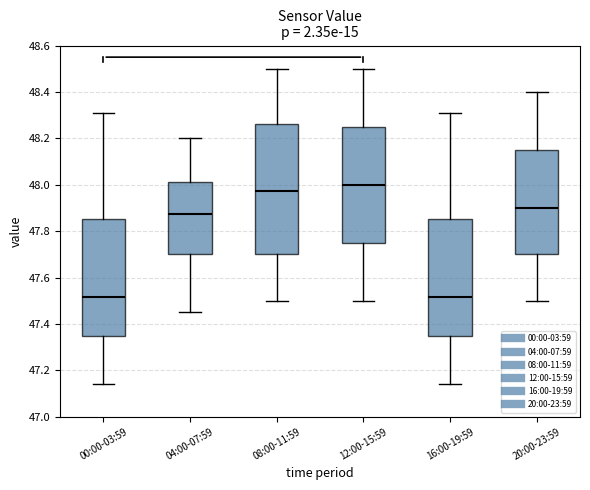

Comparing the boxes themselves (not the whiskers), which one is the tallest?

08:00-11:59